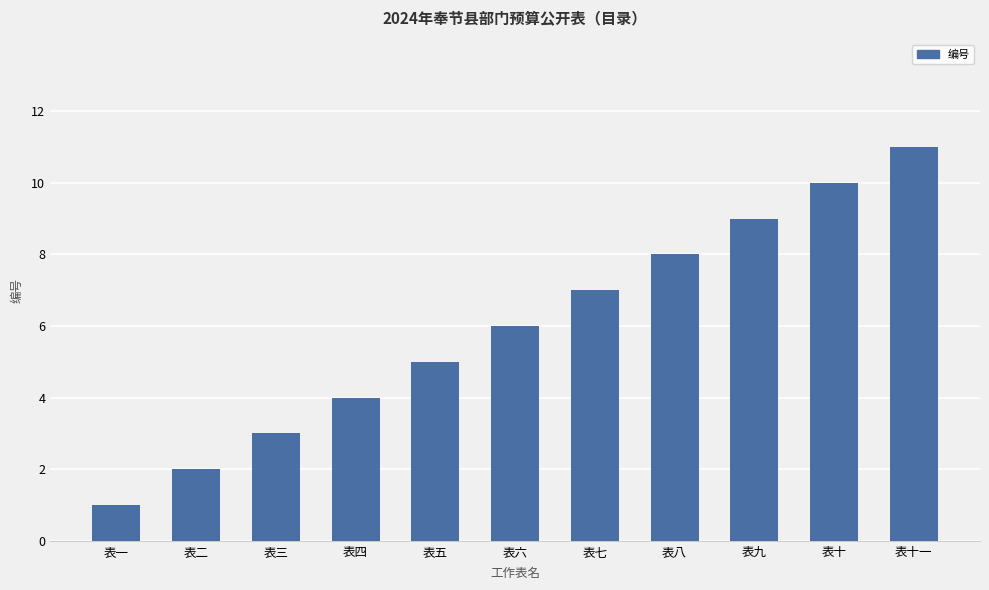

What is the value of the 11th bar from the left?

11